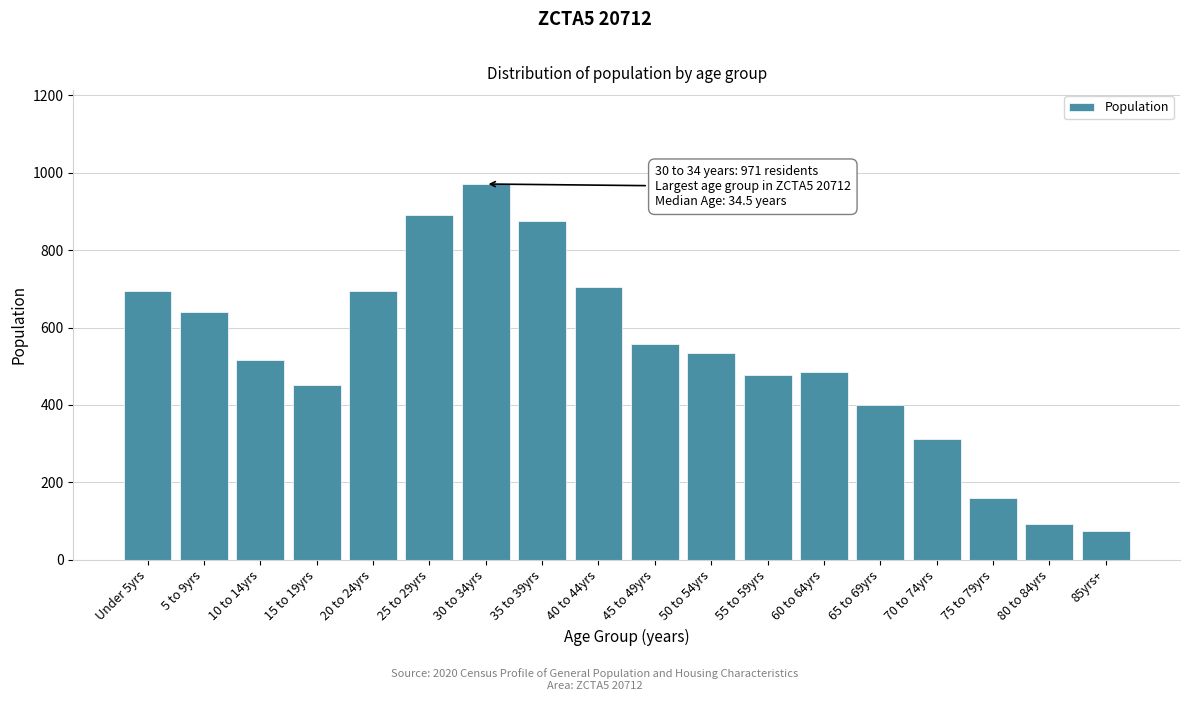

Reading right to left, list all the values displayed in this chart.

85yrs+=73	80 to 84yrs=92	75 to 79yrs=160	70 to 74yrs=311	65 to 69yrs=400	60 to 64yrs=485	55 to 59yrs=477	50 to 54yrs=533	45 to 49yrs=558	40 to 44yrs=704	35 to 39yrs=876	30 to 34yrs=971	25 to 29yrs=890	20 to 24yrs=695	15 to 19yrs=451	10 to 14yrs=516	5 to 9yrs=639	Under 5yrs=695